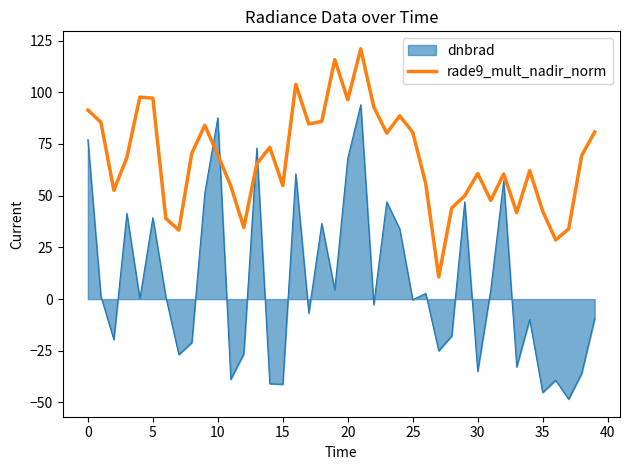

Which series has the widest spread of values?

dnbrad